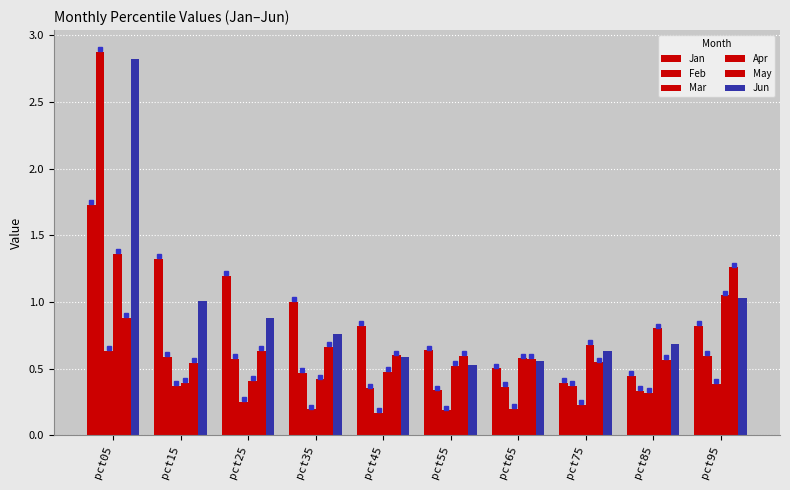

Which series has the largest range (max minus min)?

Feb